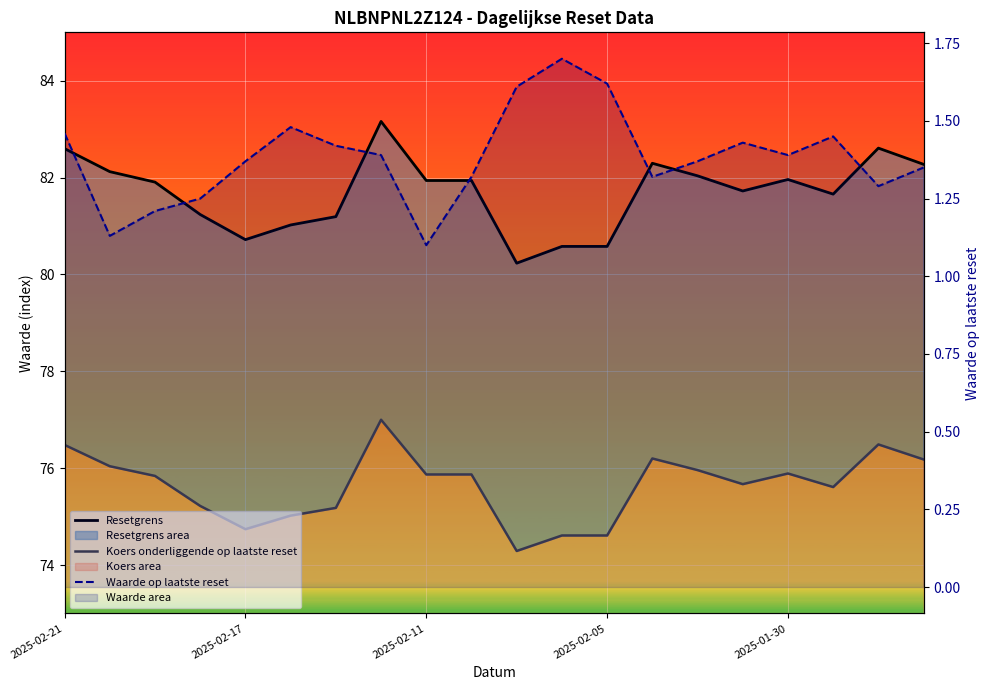

True or false: Resetgrens and Koers onderliggende op laatste reset cross at least once.

False